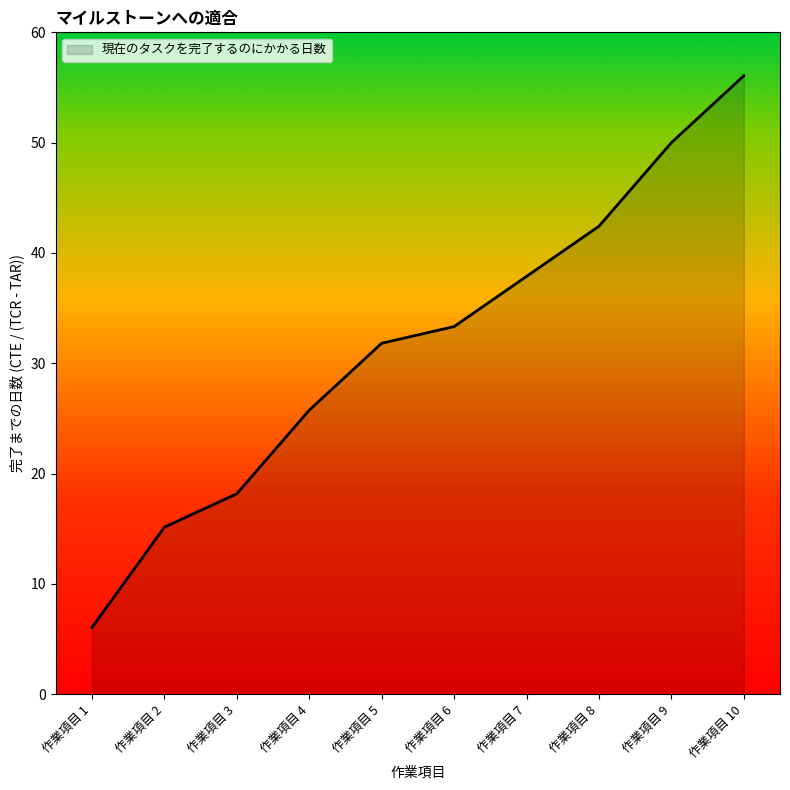

What is the difference between the values at 作業項目 2 and 作業項目 10?

40.9